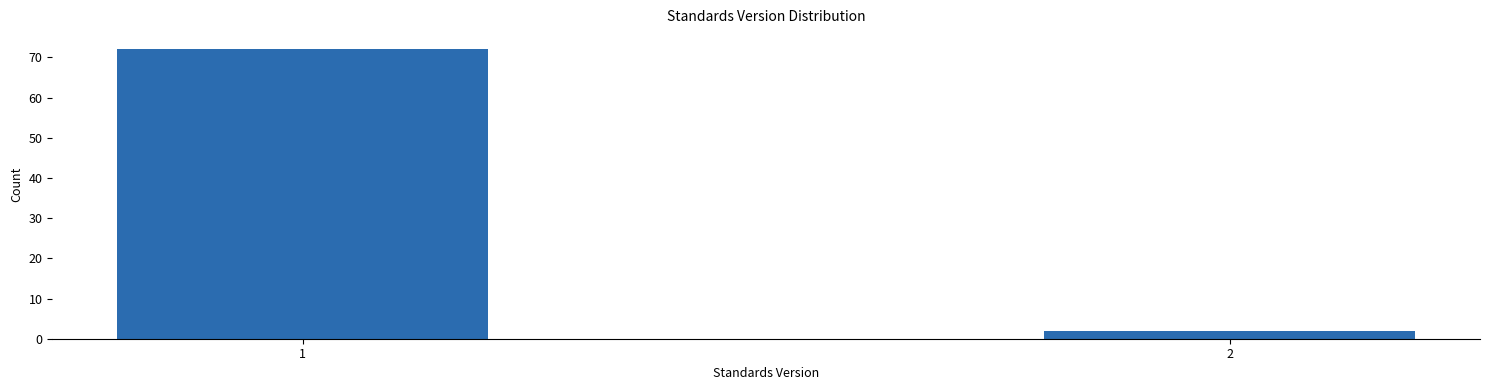

Reading left to right, what are all the values shown in this chart?

72	2